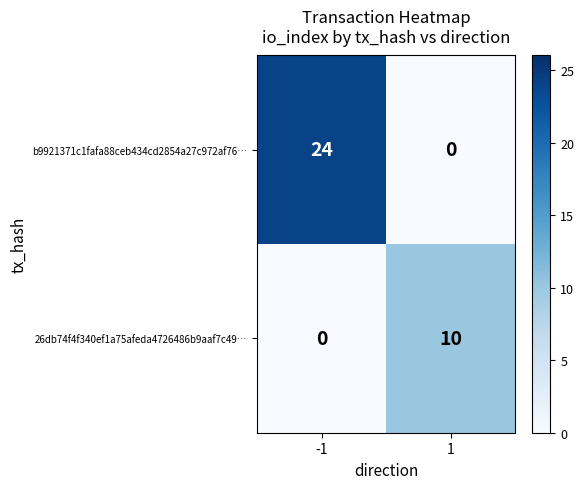

How many values in 26db74f4f340ef1a75afeda4726486b9aaf7c49… are above zero?

1